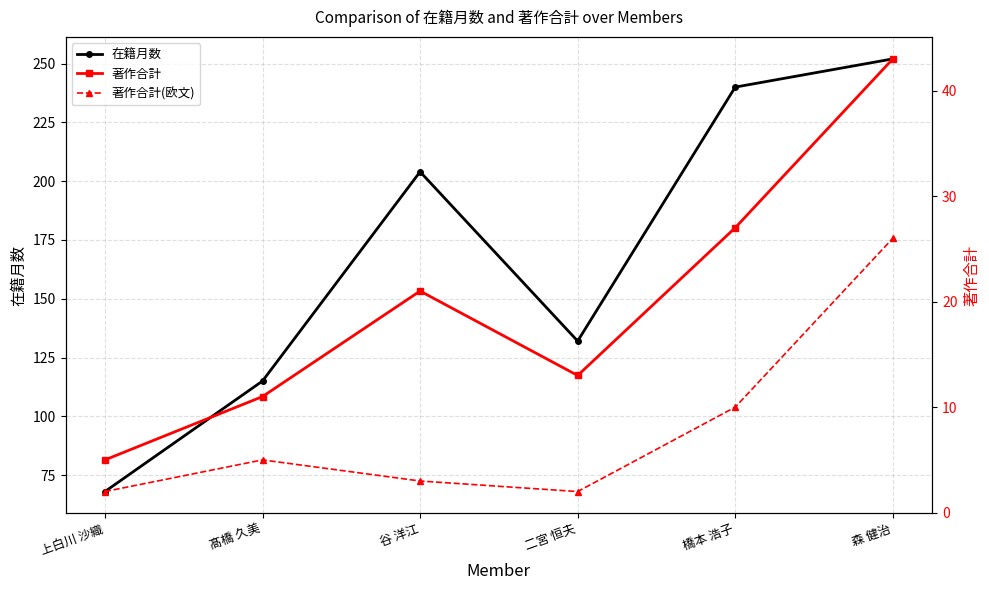

True or false: 在籍月数 and 著作合計 cross at least once.

False